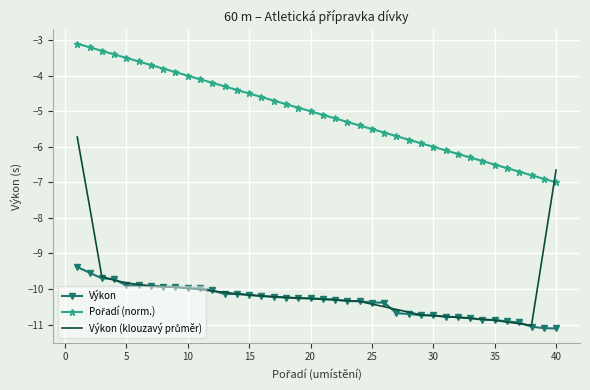

What is the lowest value of the Výkon series?

-11.1